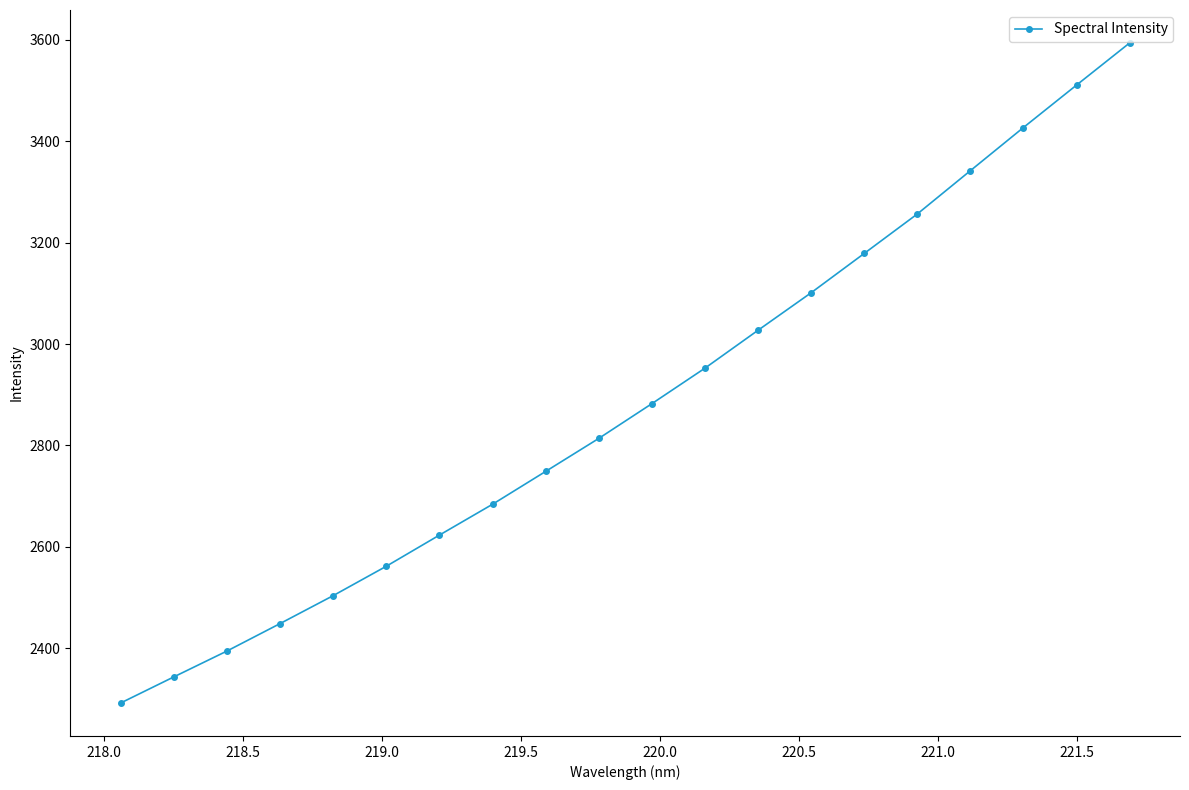

What is the maximum value shown in the chart?

3593.4